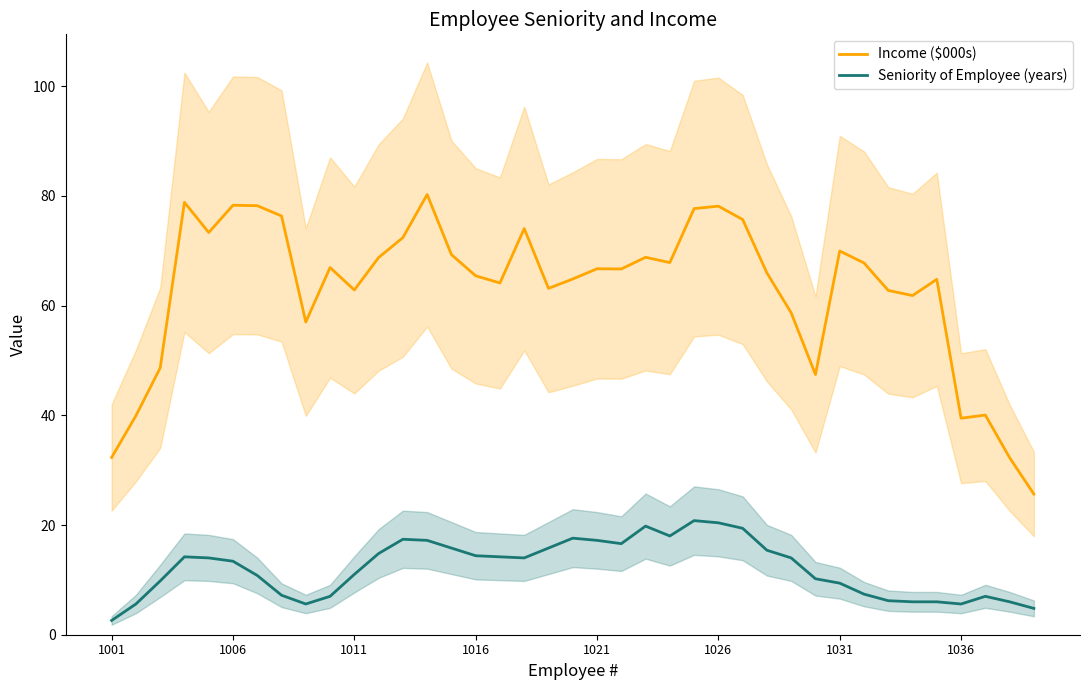

What is the maximum value for Seniority of Employee (years)?

20.8